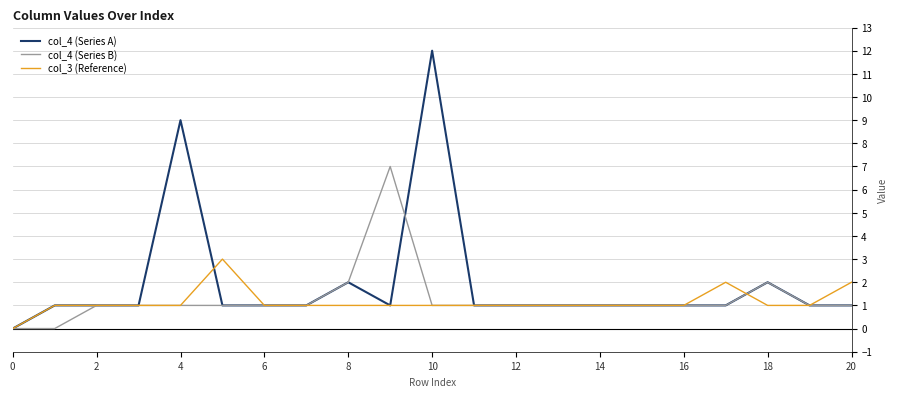

Which series has the widest spread of values?

col_4 (Series A)